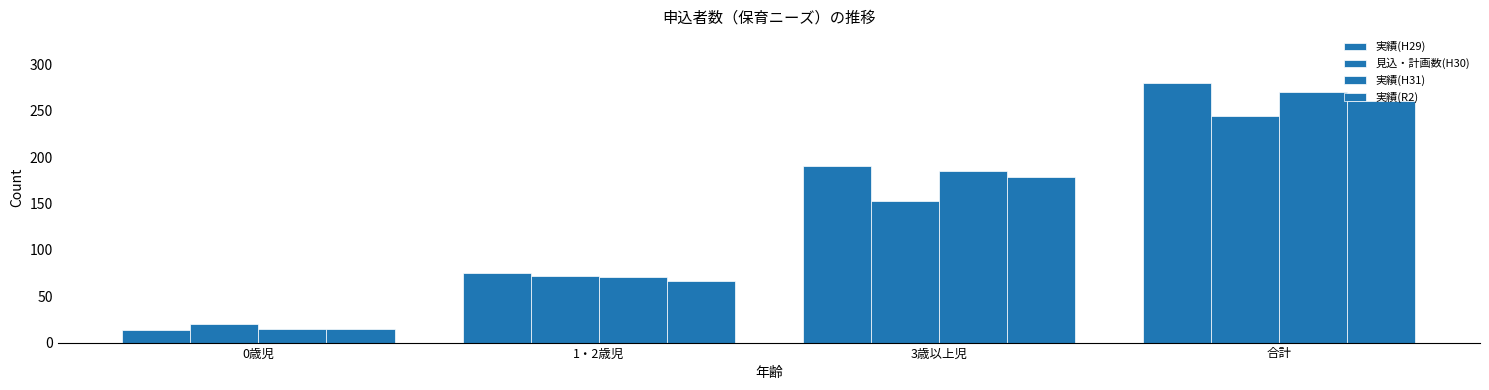

Reading left to right, extract all data points from this chart.

実績(H29): 0歳児=14	1・2歳児=75	3歳以上児=191	合計=280
見込・計画数(H30): 0歳児=20	1・2歳児=72	3歳以上児=153	合計=245
実績(H31): 0歳児=15	1・2歳児=71	3歳以上児=185	合計=271
実績(R2): 0歳児=15	1・2歳児=67	3歳以上児=179	合計=261